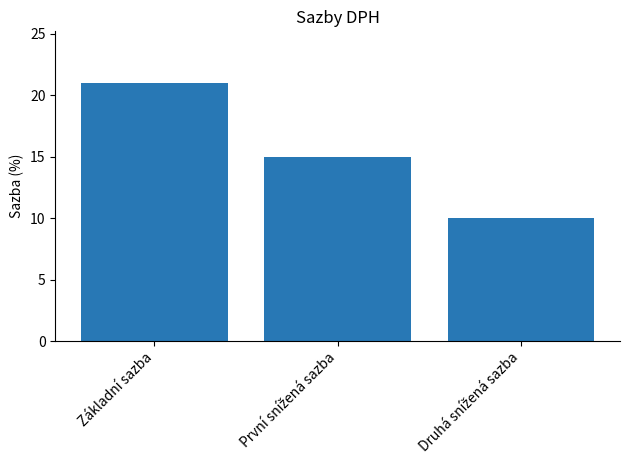

The chart shows a value of 34 at Základní sazba. True or false?

False